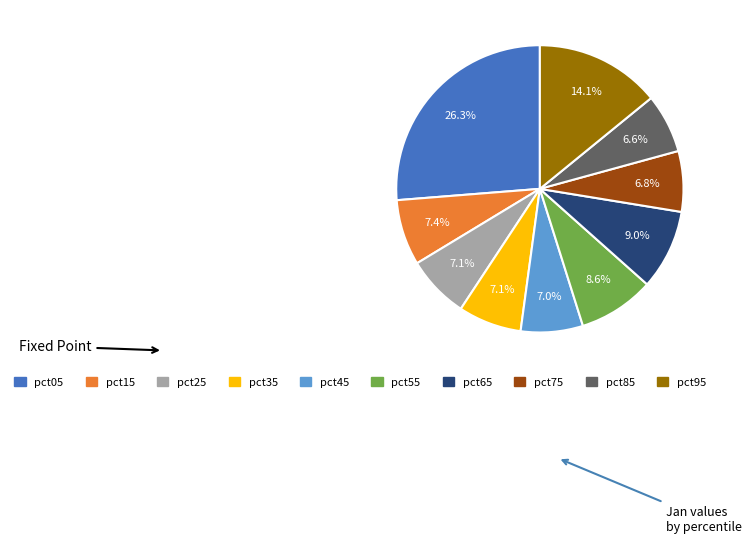

Which has a higher value, pct35 or pct65?

pct65